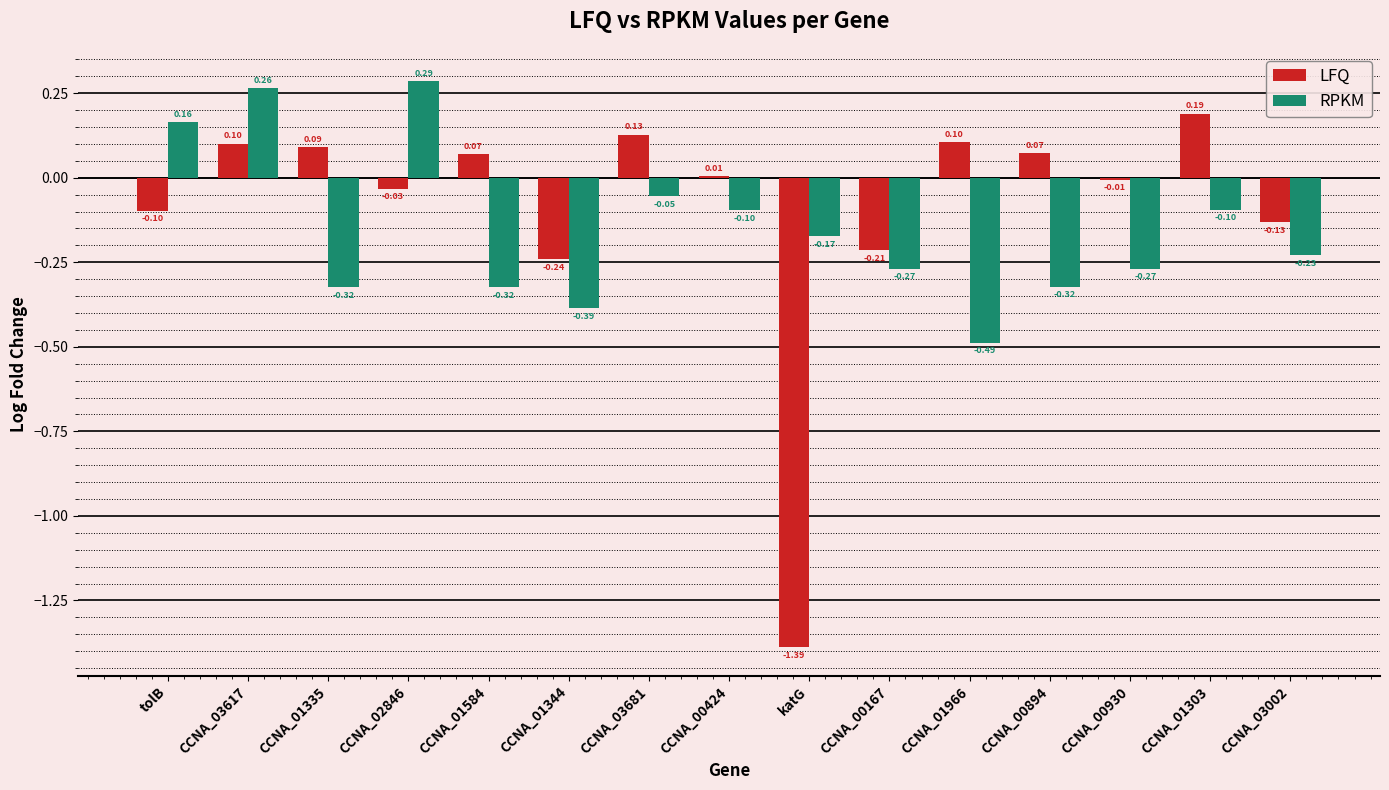

At which category is the sum across all series the highest?

CCNA_03617